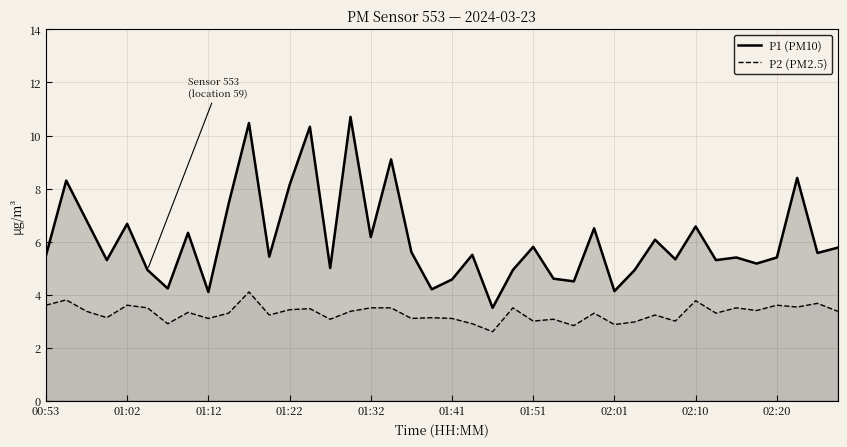

Reading left to right, list all the values displayed in this chart.

P1 (PM10): 5.5	8.3	6.8	5.3	6.7	4.9	4.2	6.3	4.1	7.4	10.5	5.4	8.1	10.3	5.0	10.7	6.2	9.1	5.6	4.2	4.6	5.5	3.5	4.9	5.8	4.6	4.5	6.5	4.1	4.9	6.1	5.3	6.6	5.3	5.4	5.2	5.4	8.4	5.6	5.8
P2 (PM2.5): 3.6	3.8	3.4	3.1	3.6	3.5	2.9	3.3	3.1	3.3	4.1	3.2	3.4	3.5	3.1	3.4	3.5	3.5	3.1	3.1	3.1	2.9	2.6	3.5	3.0	3.1	2.8	3.3	2.9	3.0	3.2	3.0	3.8	3.3	3.5	3.4	3.6	3.5	3.7	3.4